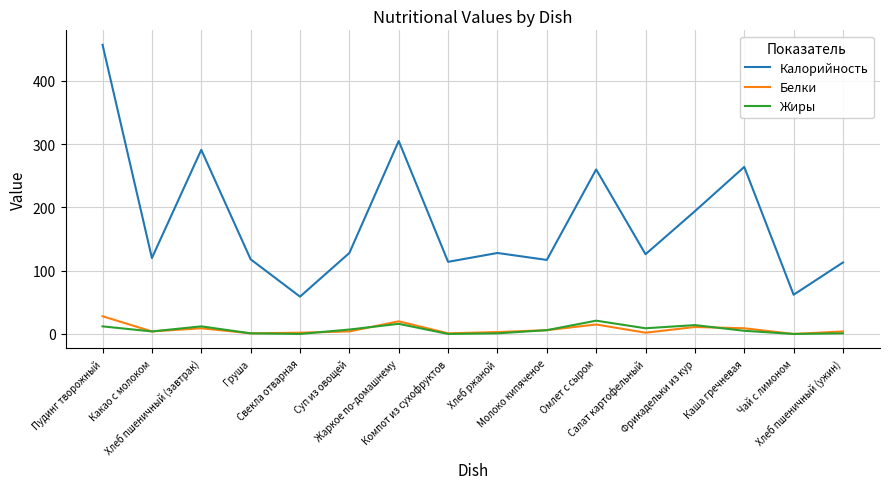

Which series has the largest range (max minus min)?

Калорийность